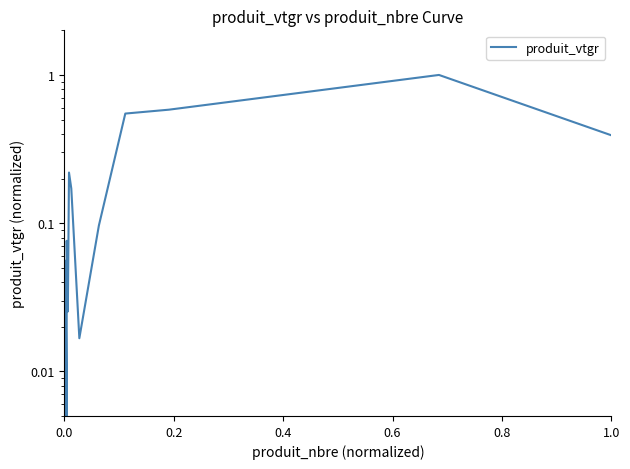

Reading left to right, what are all the values shown in this chart?

0.0	0.0	0.0	0.1	0.0	0.0	0.0	0.0	0.1	0.0	0.2	0.2	0.0	0.1	0.5	0.6	1.0	0.4